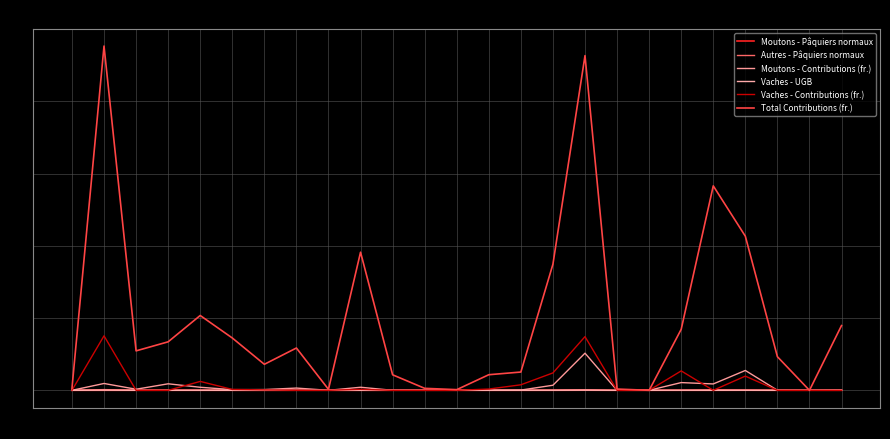

Does the chart have visible grid lines?

Yes